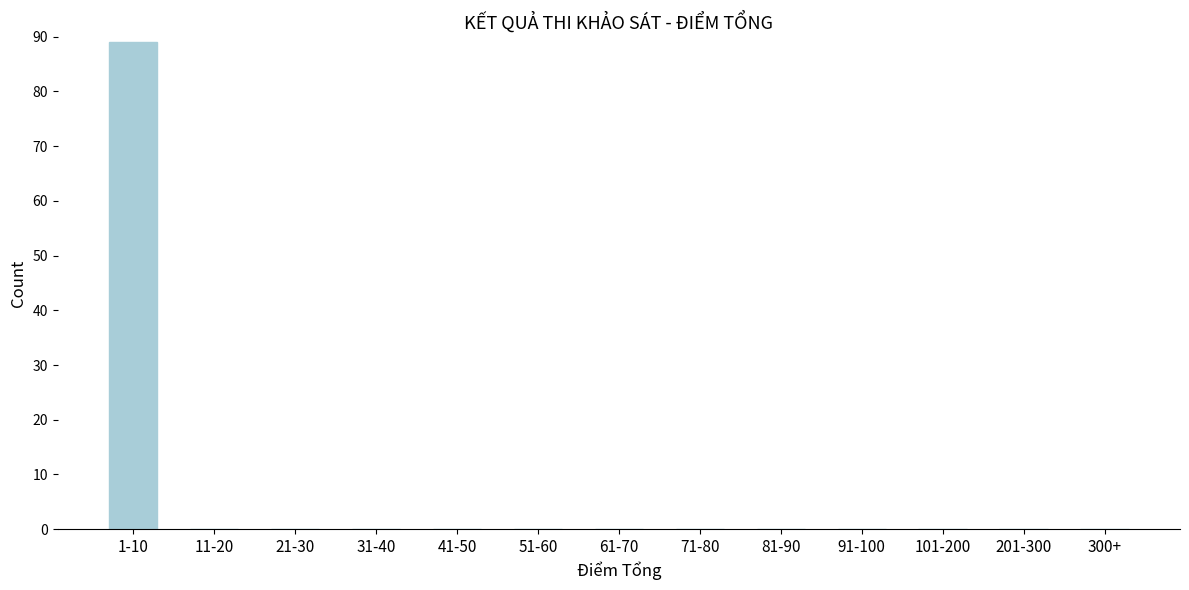

Reading left to right, list all the values displayed in this chart.

1-10=89	11-20=0	21-30=0	31-40=0	41-50=0	51-60=0	61-70=0	71-80=0	81-90=0	91-100=0	101-200=0	201-300=0	300+=0